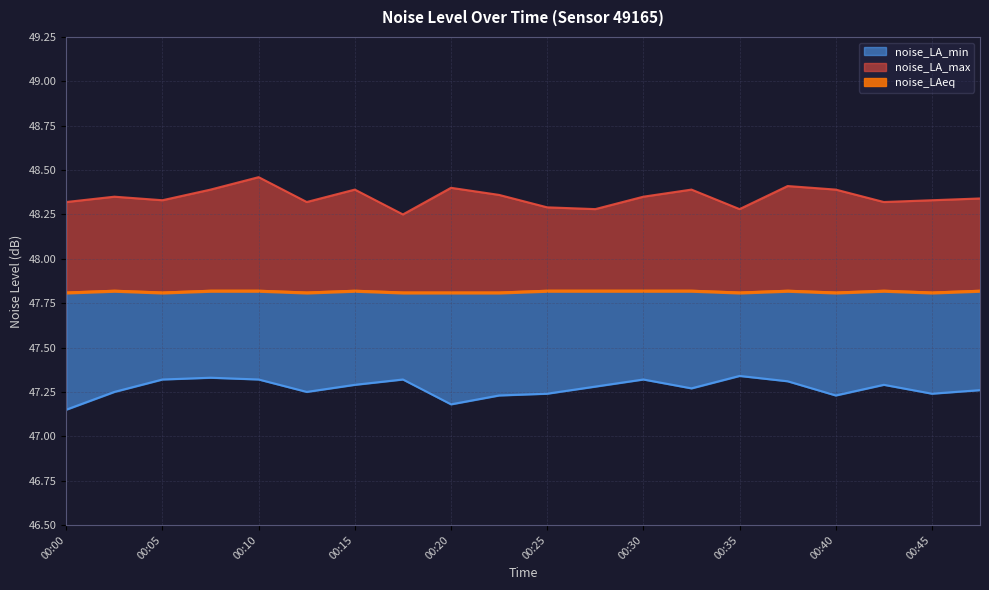

Read the noise_LAeq value at 00:37.

47.8